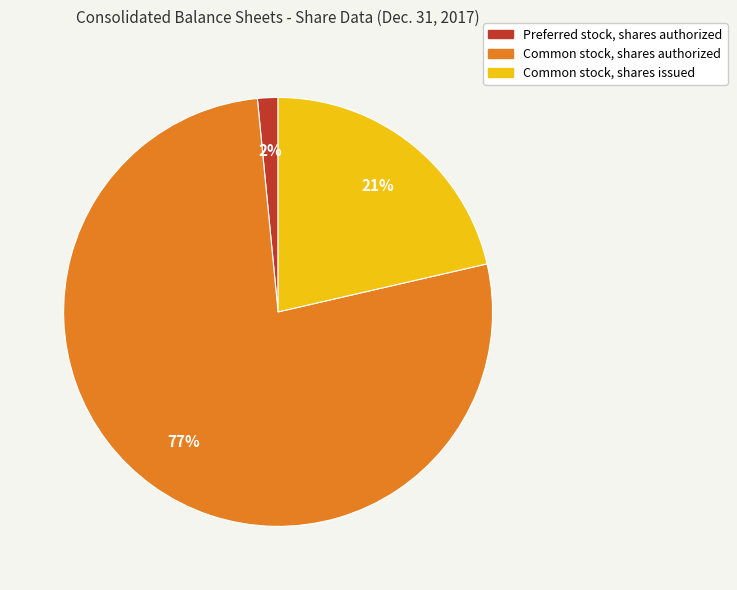

Which slice represents more than half of the pie?

Common stock, shares authorized